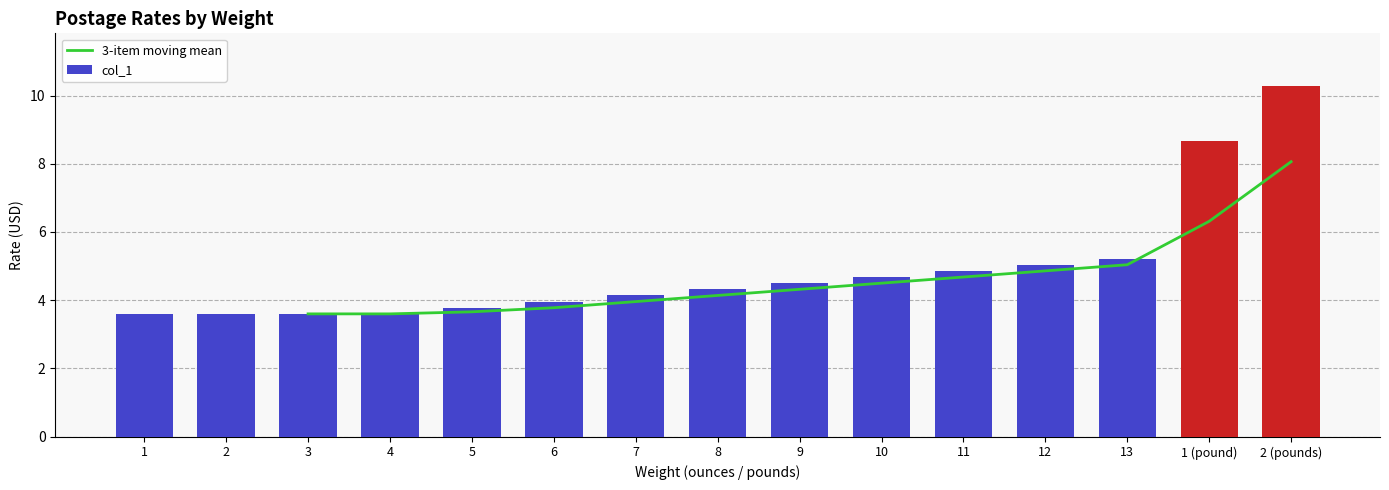

Rank the categories by value from lowest to highest.

1, 2, 3, 4, 5, 6, 7, 8, 9, 10, 11, 12, 13, 1 (pound), 2 (pounds)